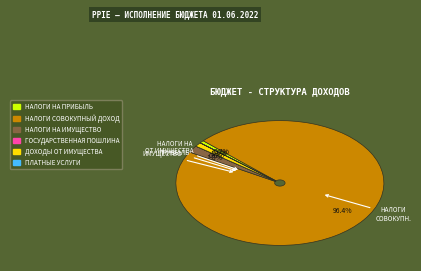

Does any single category account for the majority?

Yes